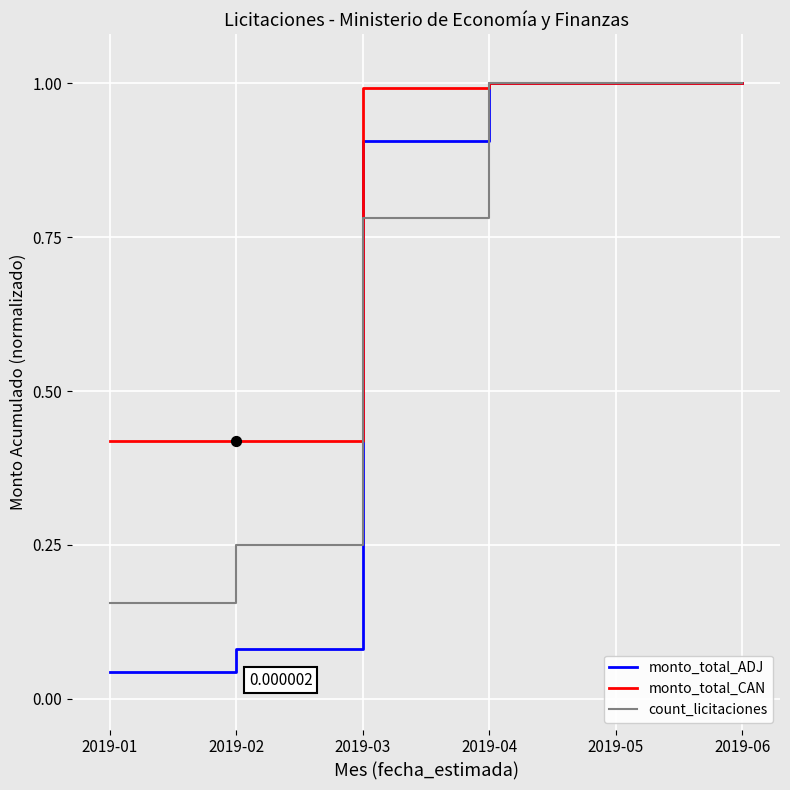

At how many categories does at least one series exceed 0?

6